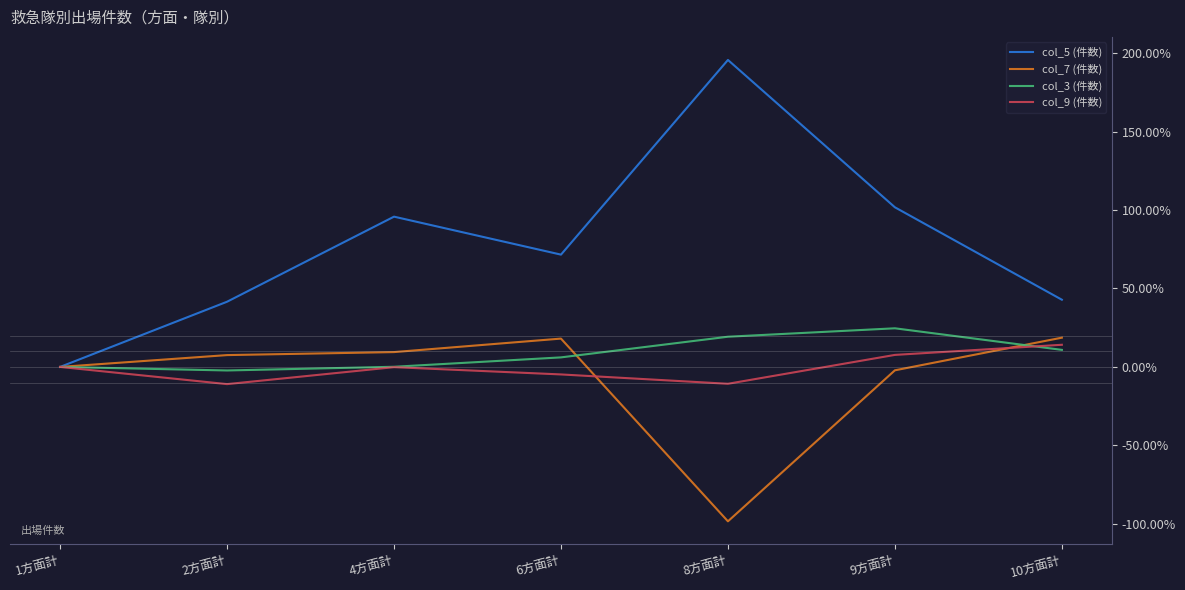

What is the minimum value for col_7 (件数)?

-98.4